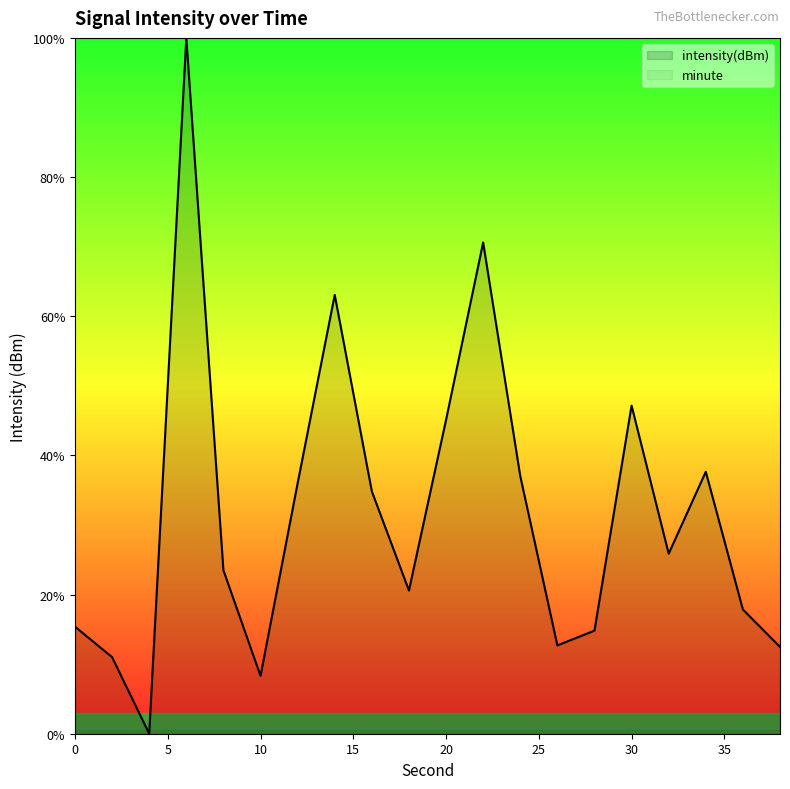

What is the average value?

31.7